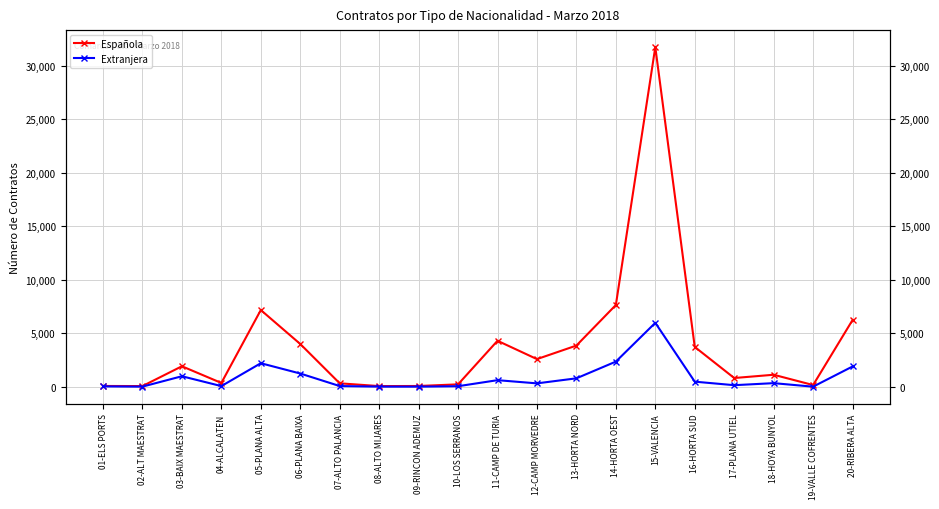

Reading left to right, extract all data points from this chart.

Española: 72	62	1914	354	7169	3995	319	61	70	223	4296	2582	3848	7639	31743	3721	815	1120	158	6234
Extranjera: 35	10	981	60	2198	1235	64	12	9	50	613	315	786	2349	5973	474	145	335	6	1893